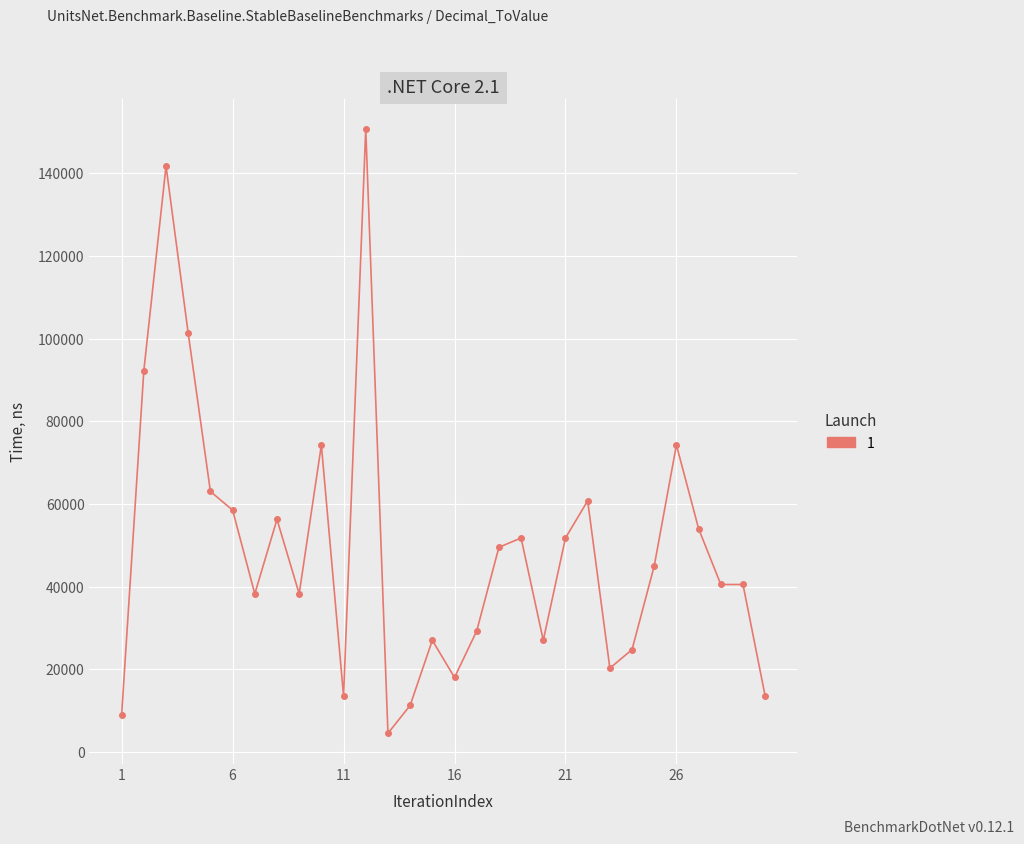

What is the value of the 30th point from the left?

13500